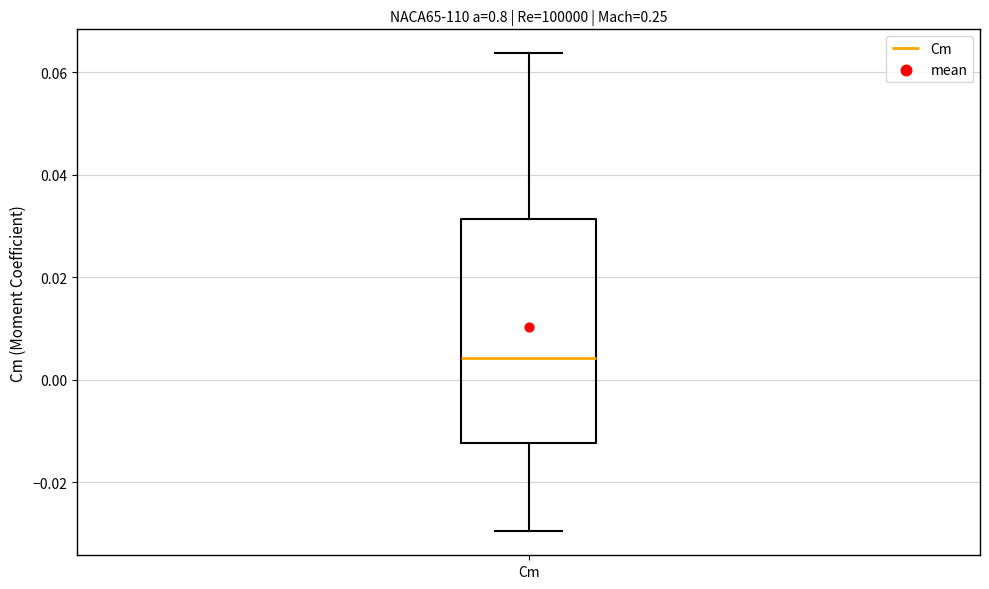

Where does the lower whisker of the box for Cm end on the y-axis? The values are not printed on the chart, so give them approximately, as read against the axis.

-0.030